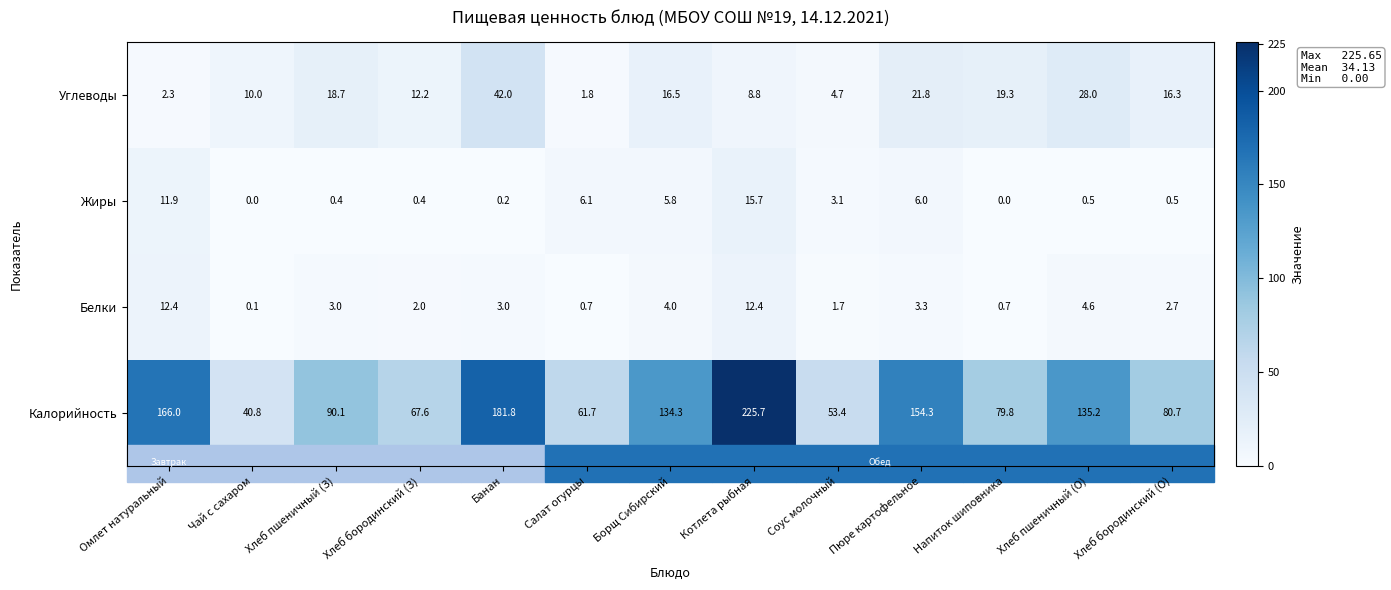

Which series has the widest spread of values?

Калорийность